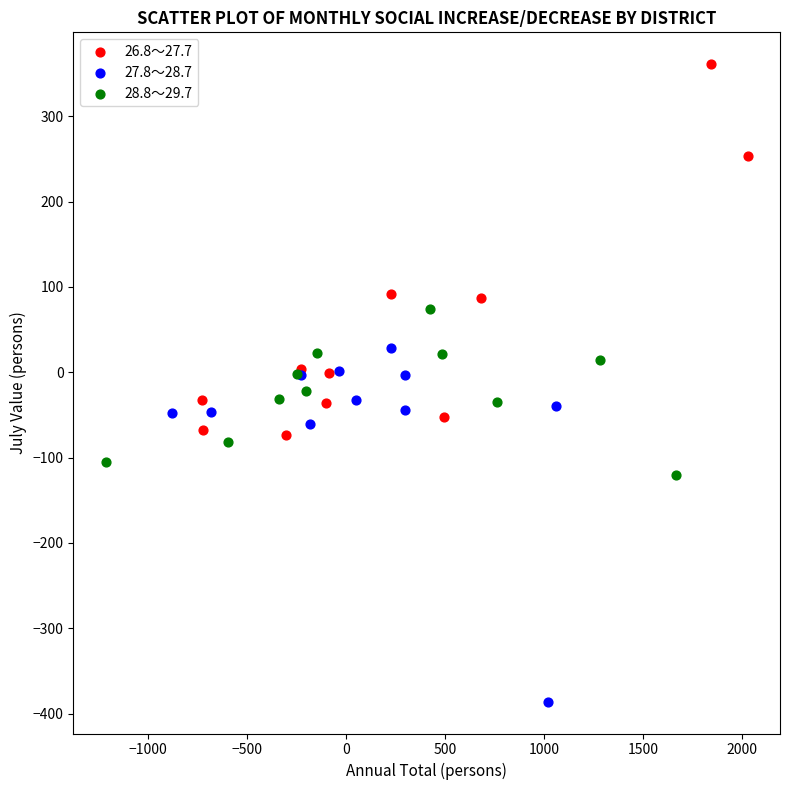

Which series reaches the maximum Y coordinate?

26.8～27.7